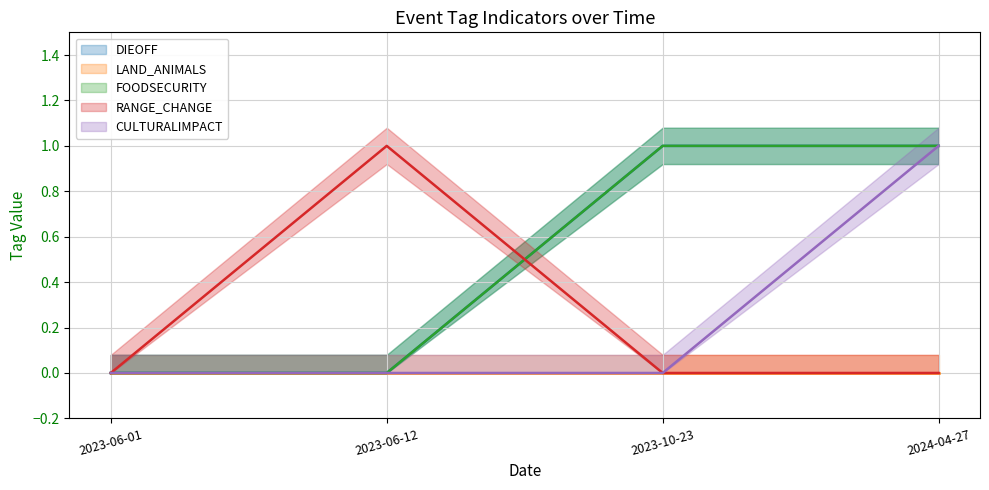

How many lines are shown in the chart?

4